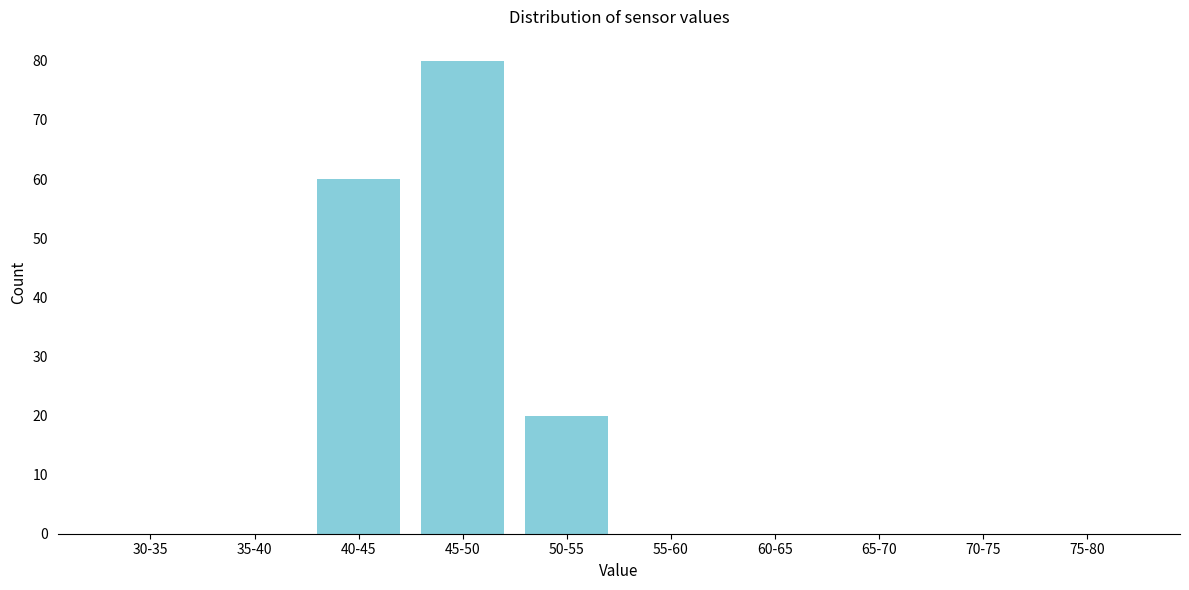

Reading left to right, what are all the values shown in this chart?

30-35=0	35-40=0	40-45=60	45-50=80	50-55=20	55-60=0	60-65=0	65-70=0	70-75=0	75-80=0